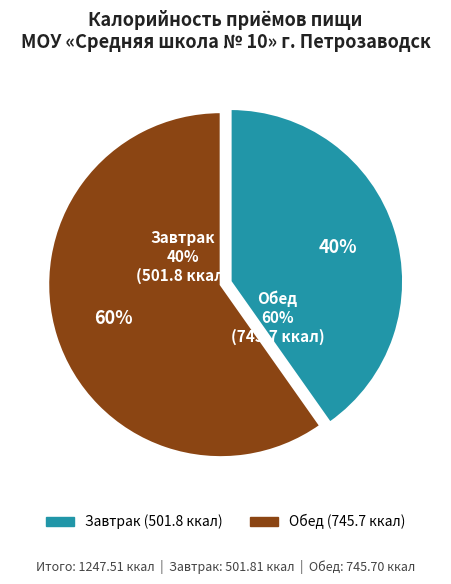

What is the largest slice in the pie chart?

Обед